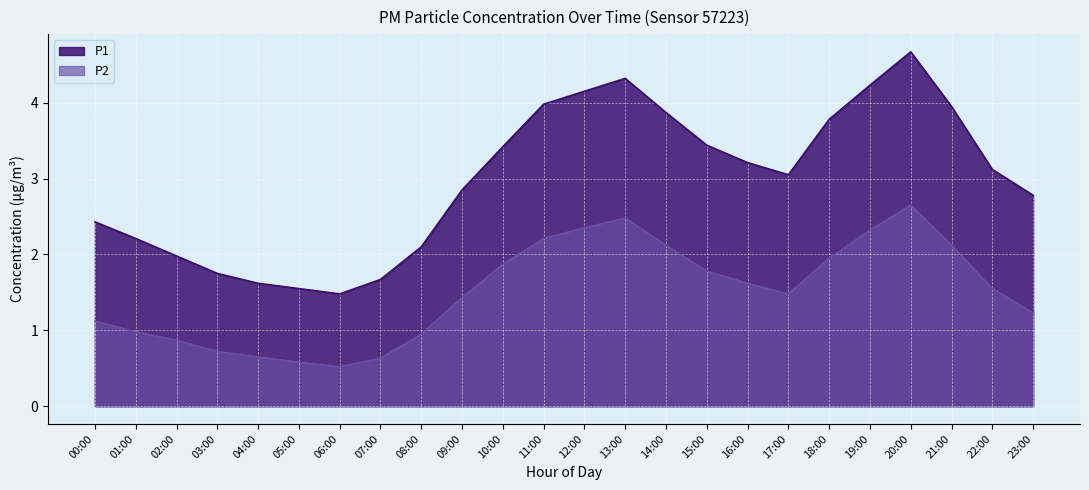

Which has a higher value, 21:00 or 07:00?

21:00